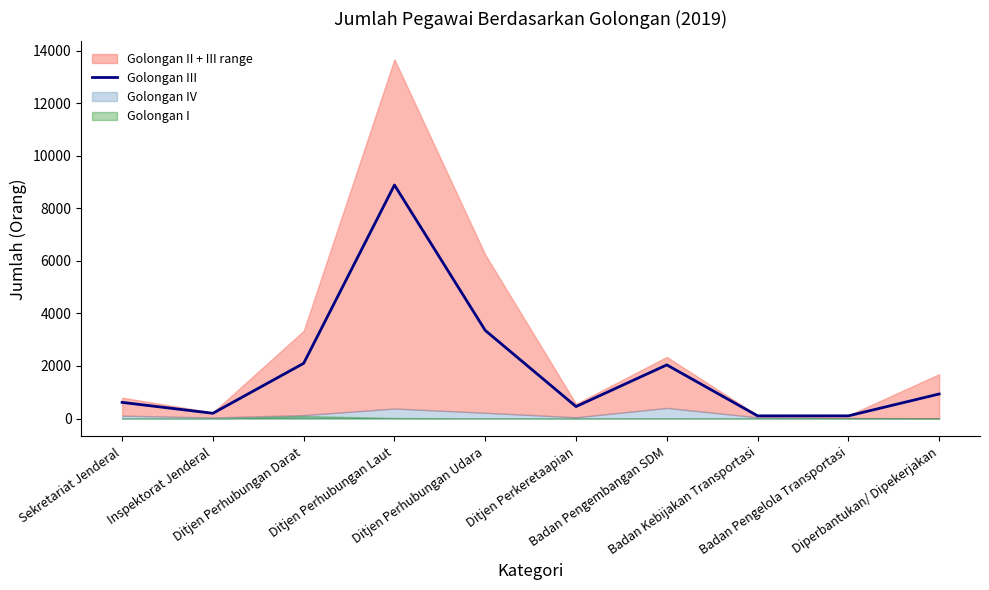

Where is the first local minimum?

Inspektorat Jenderal